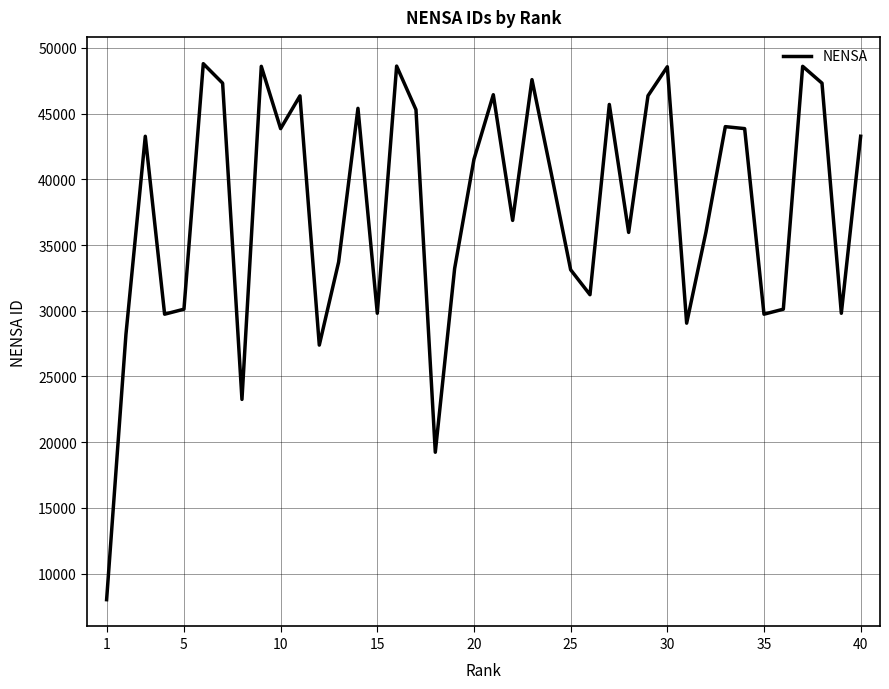

What is the greatest value displayed?

48793